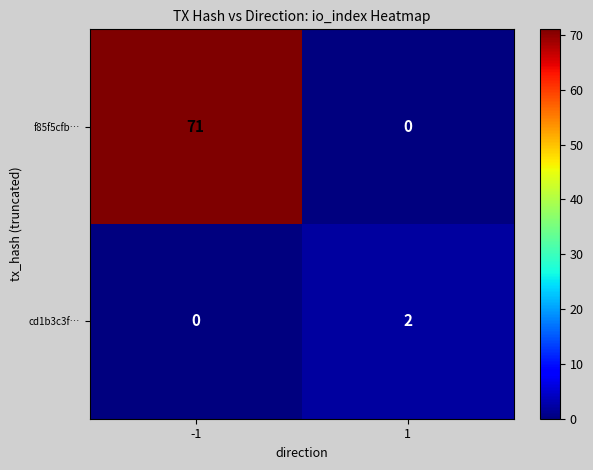

Rank the series by their maximum value, from highest to lowest.

f85f5cfb…, cd1b3c3f…